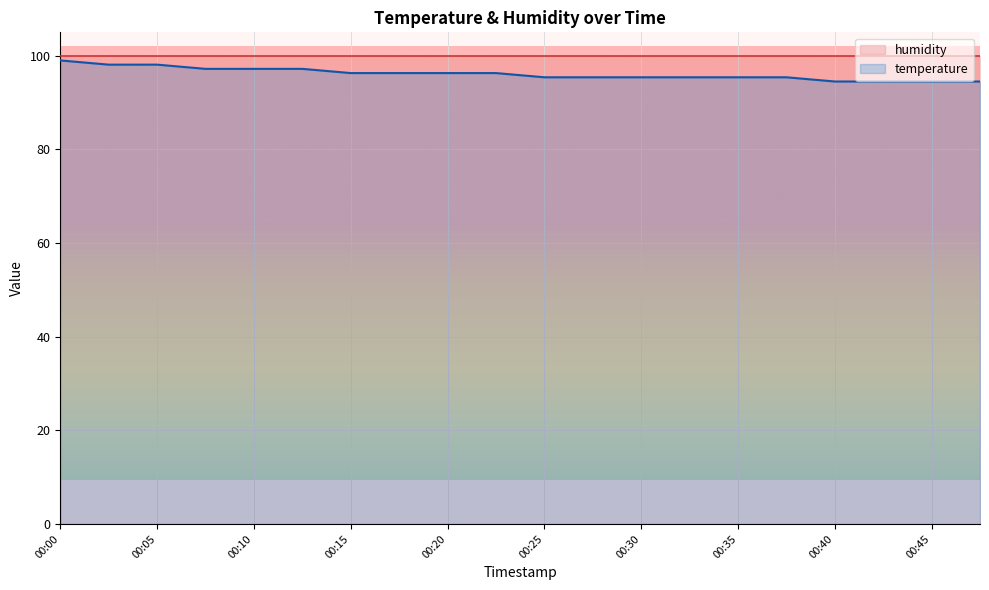

Which has a higher value, 00:10 or 00:23?

00:10